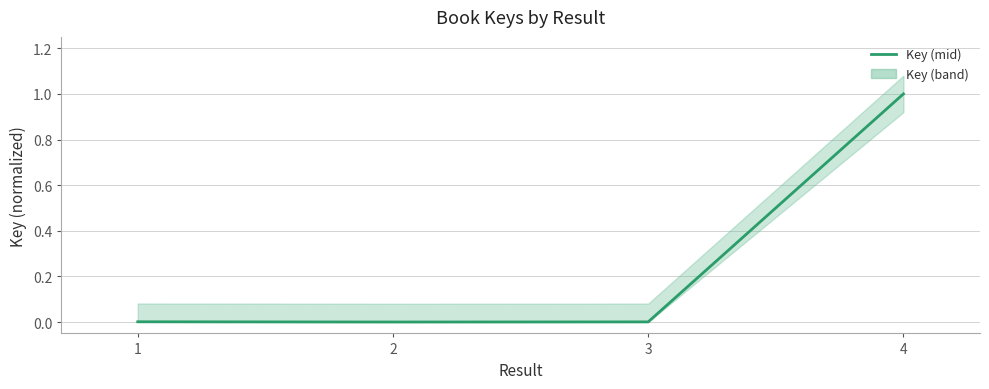

Which category has the lowest value across all series?

2